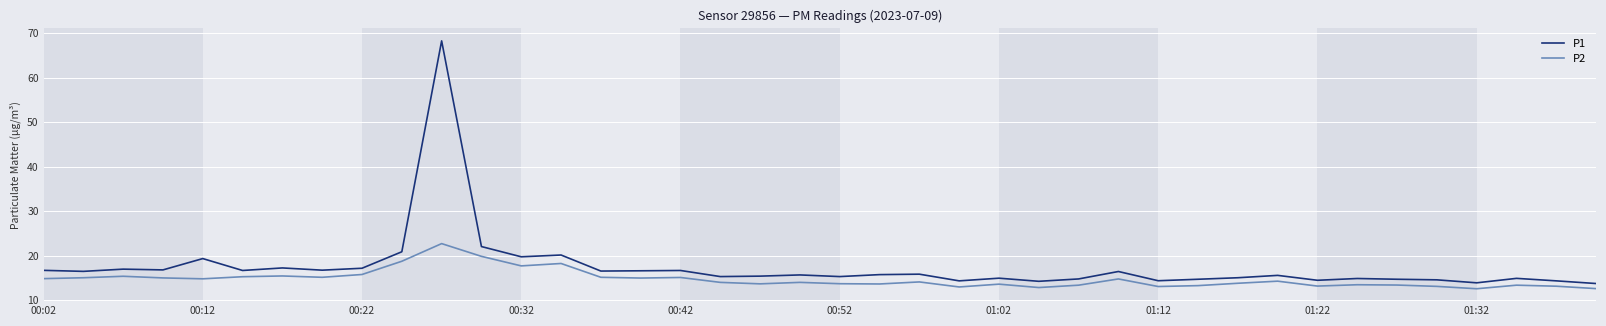

In P2, how many points are higher than both neighbors (excluding endpoints)?

12